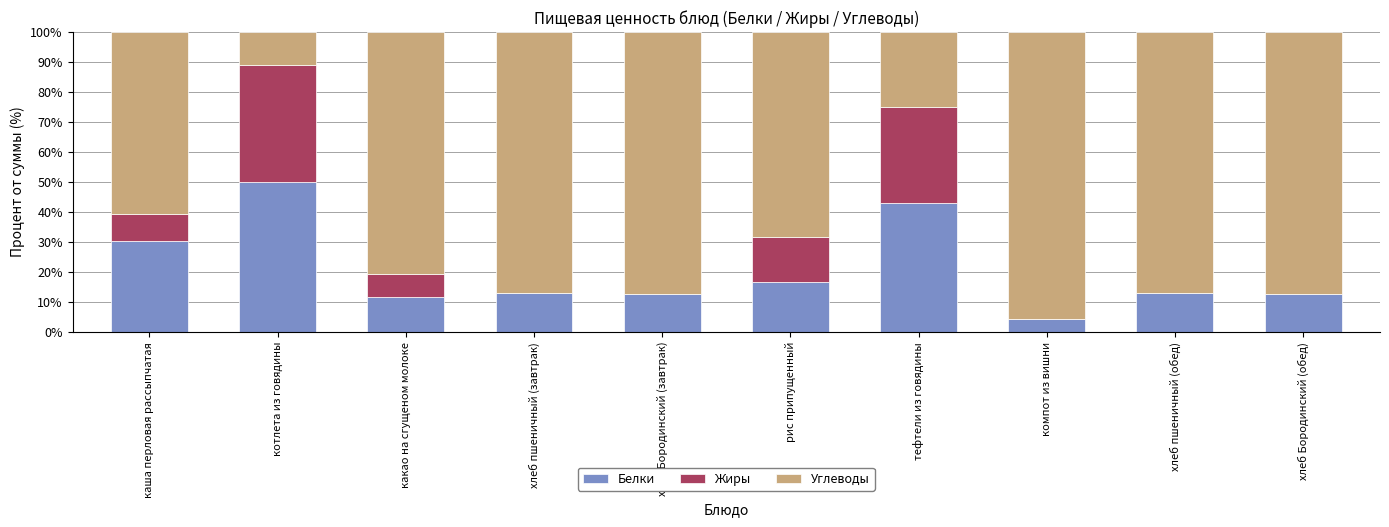

Count the number of data series in this chart.

3